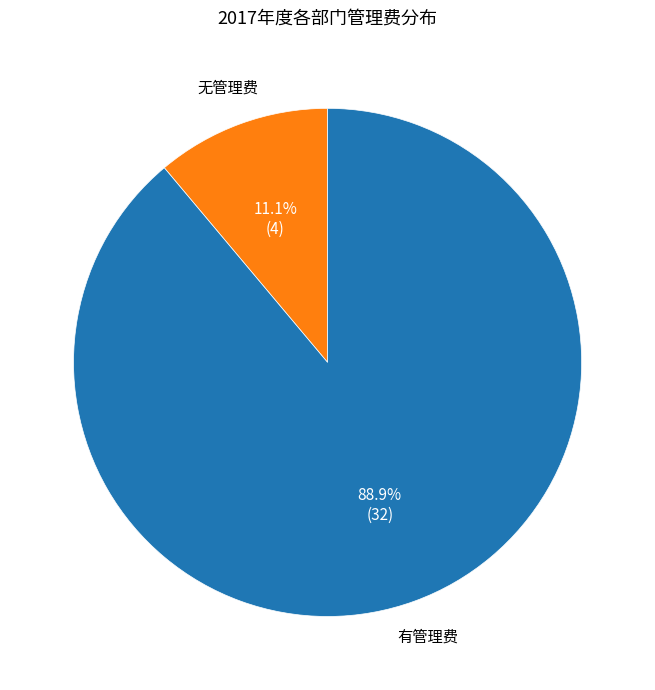

What percentage is NOT represented by 有管理费?

11.1%